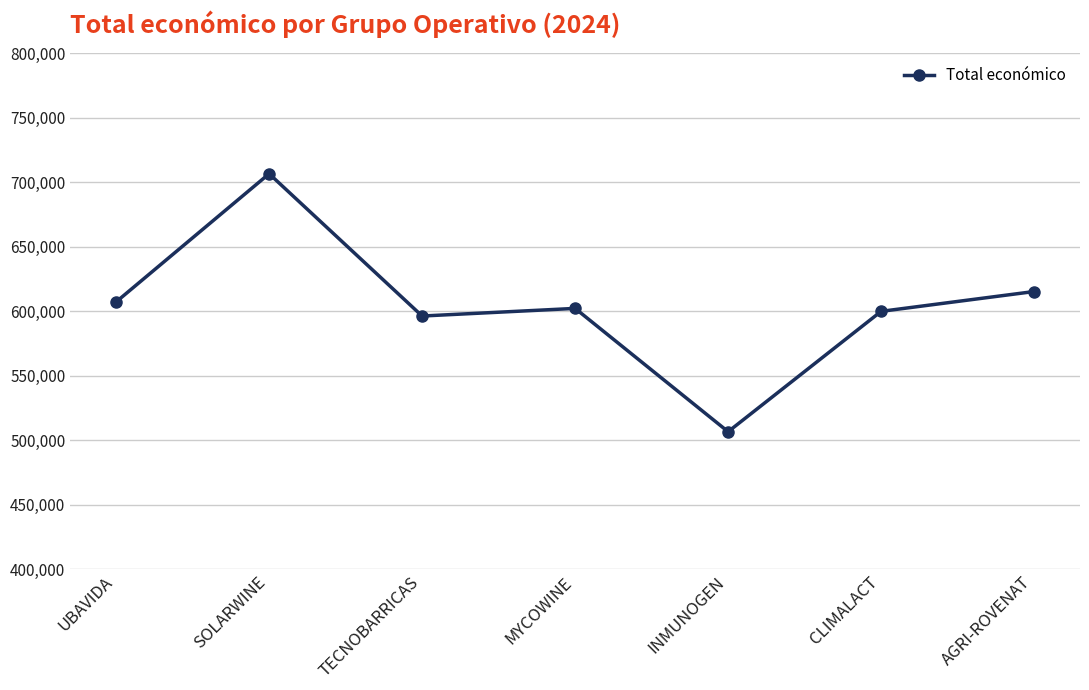

Where does the data first go above 602295?

UBAVIDA